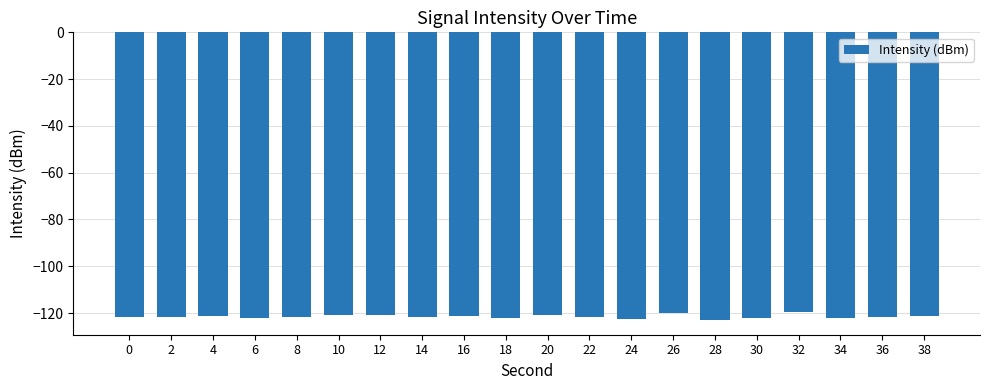

How many distinct data groups are displayed?

1